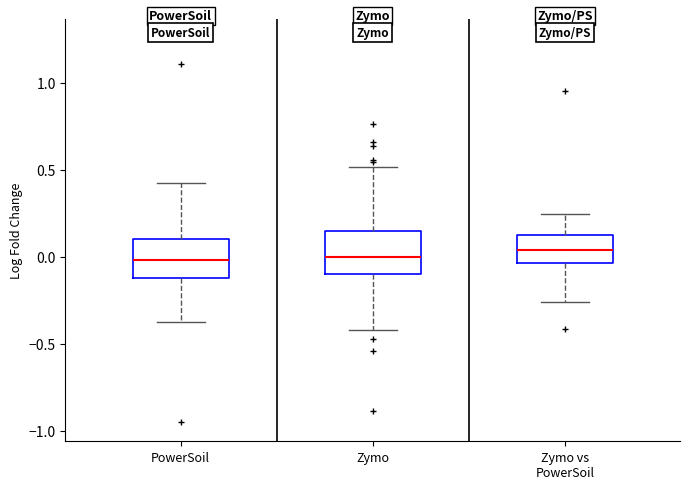

Where is the lower edge of the box for Zymo on the y-axis? The values are not printed on the chart, so give them approximately, as read against the axis.

-0.10